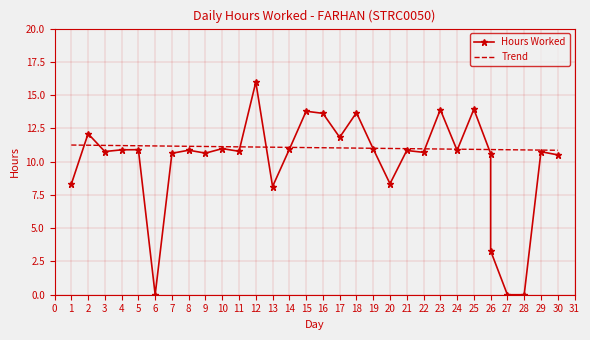

True or false: Trend has a value of 11.2 at 5.

True